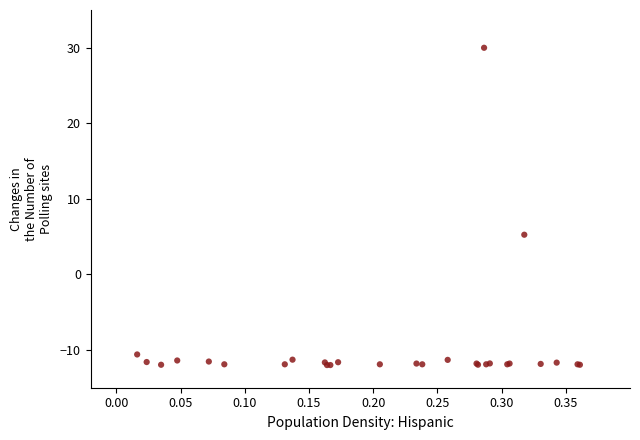

What Y value in the scatter plot is closest to 9?

5.3